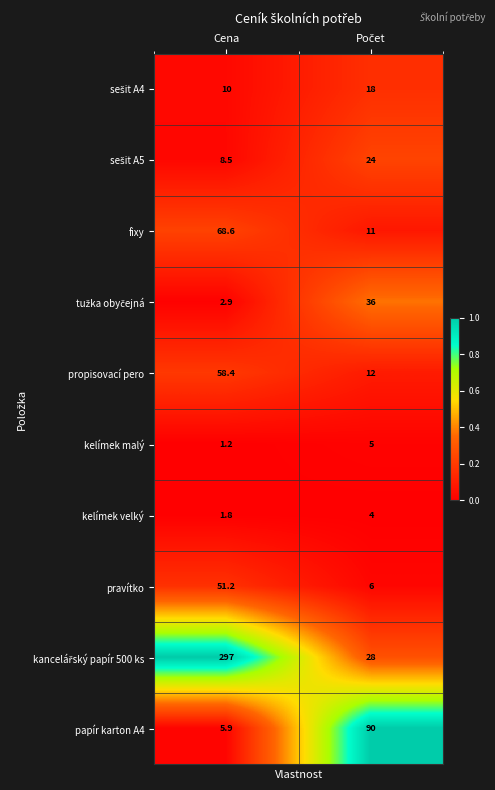

What is the sum of all kelímek velký values?

5.8